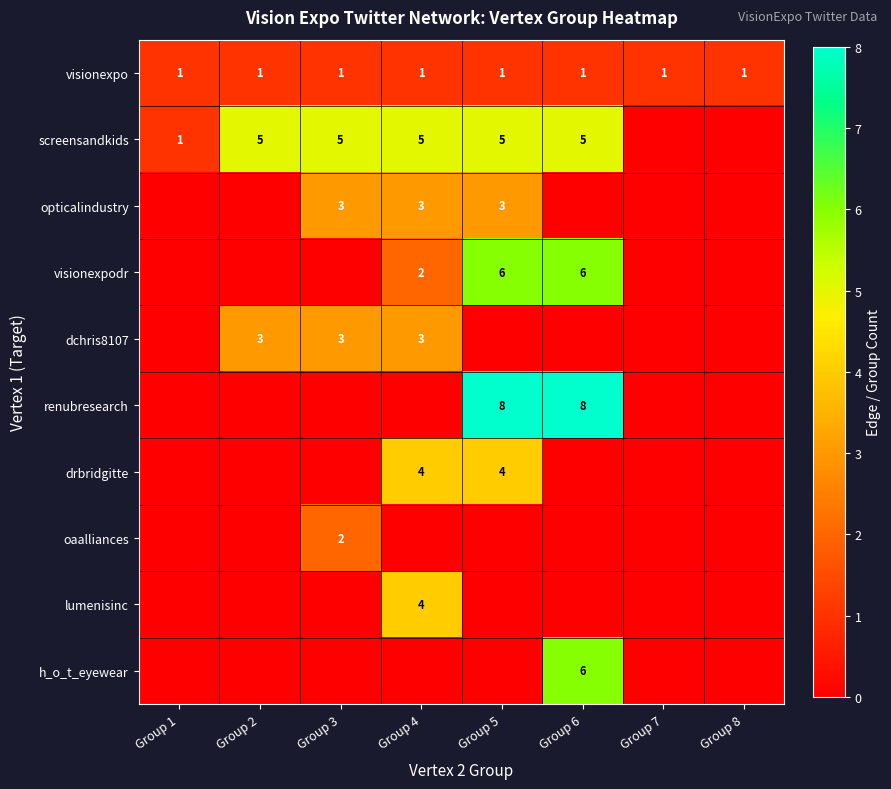

What is the difference between the highest and lowest values at Group 3?

5